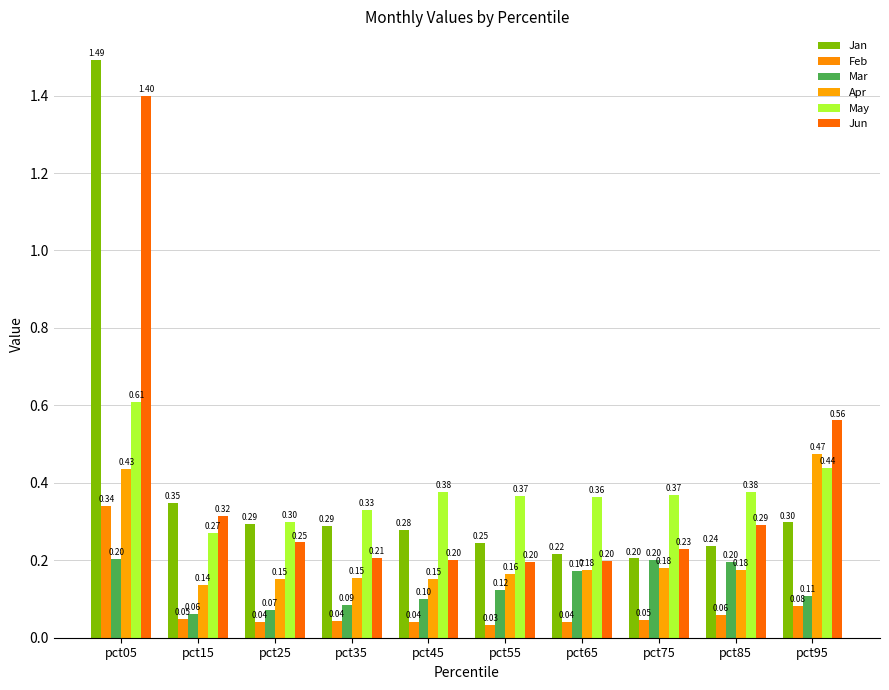

How many series are shown in this chart?

6